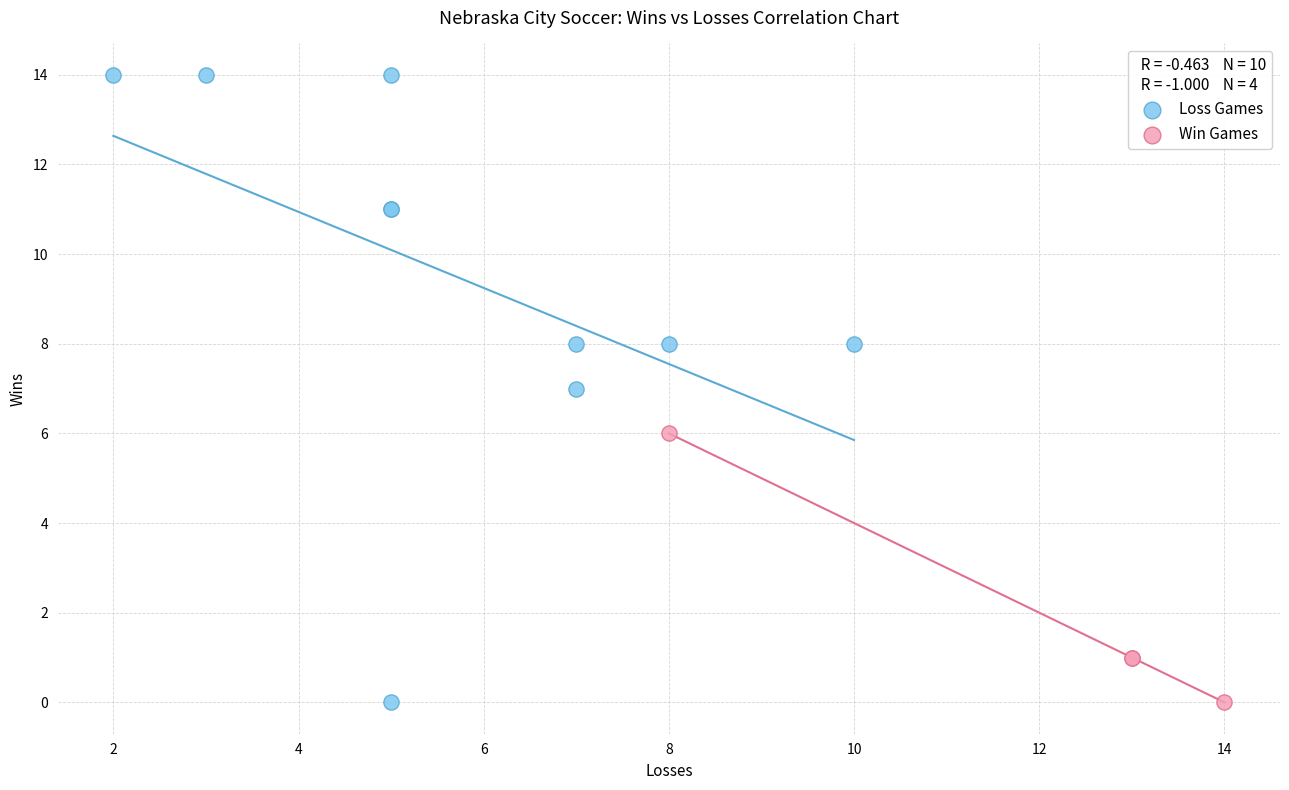

Which series has the largest Y range (max minus min)?

Loss Games